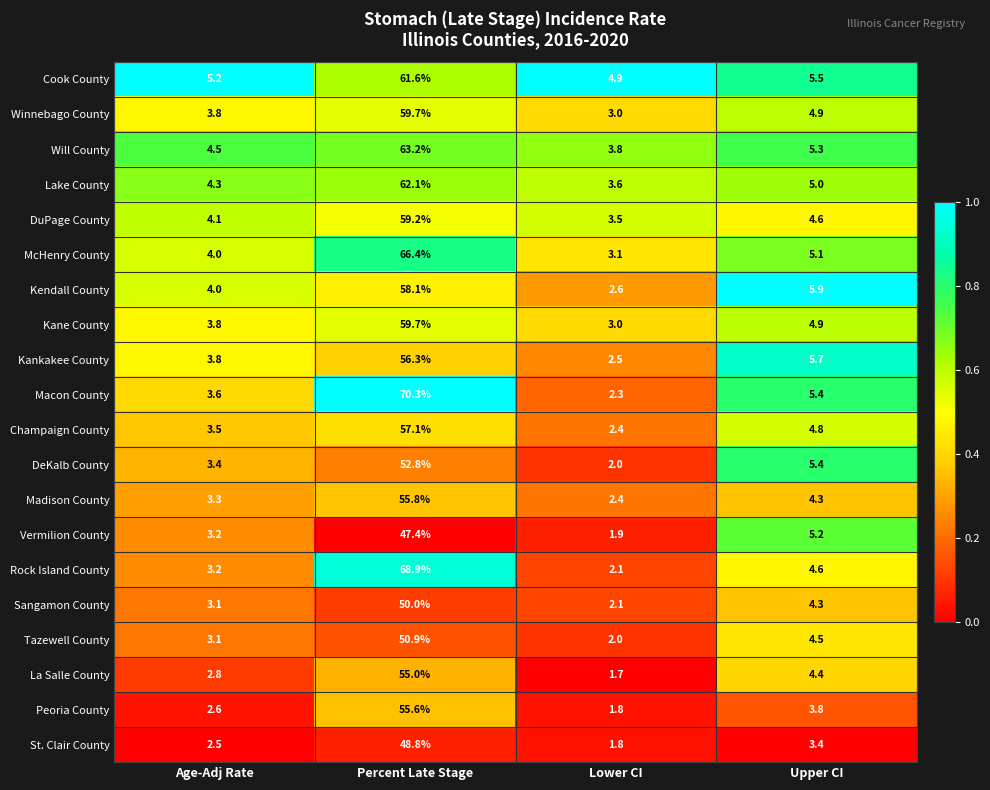

True or false: Will County has a value of 5.3 at Upper CI.

True